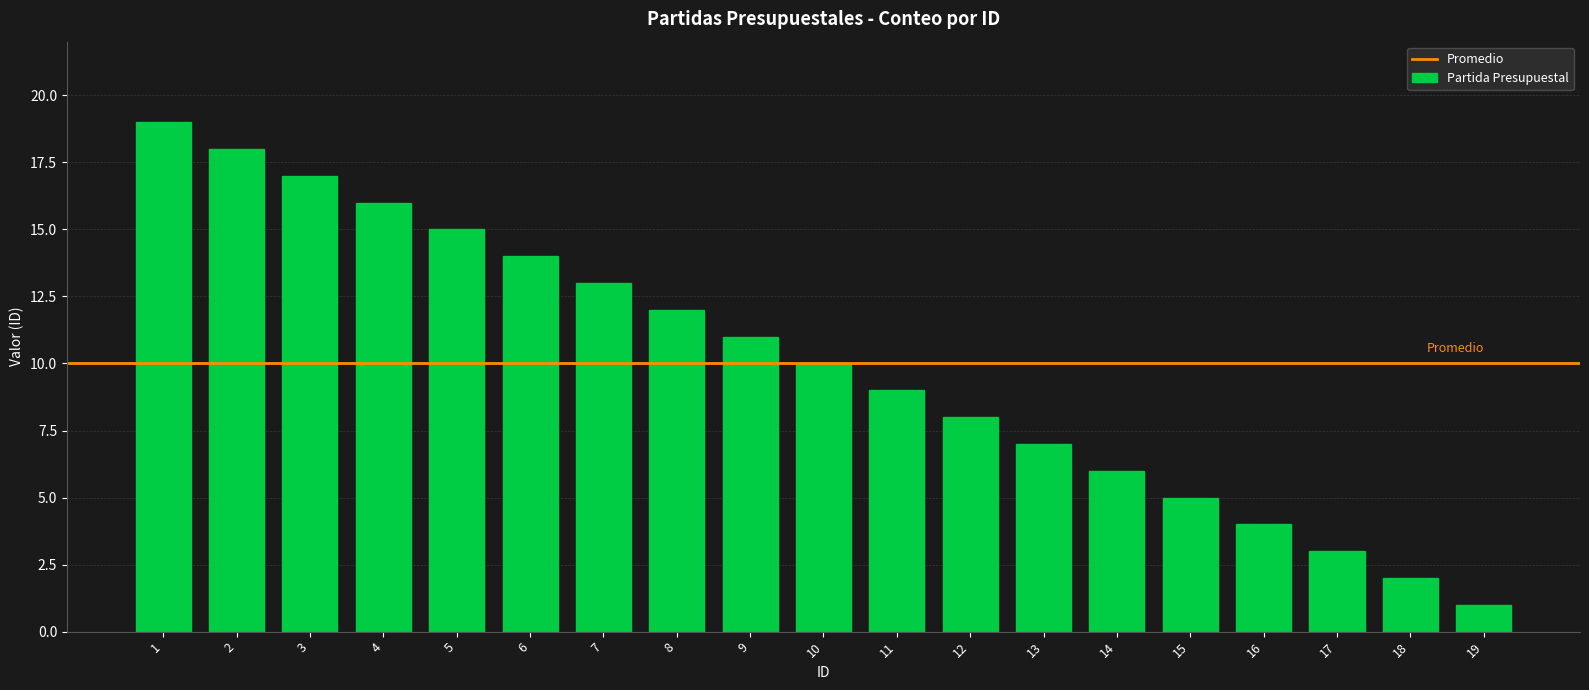

What is the sum of the values at 19 and 6?

15